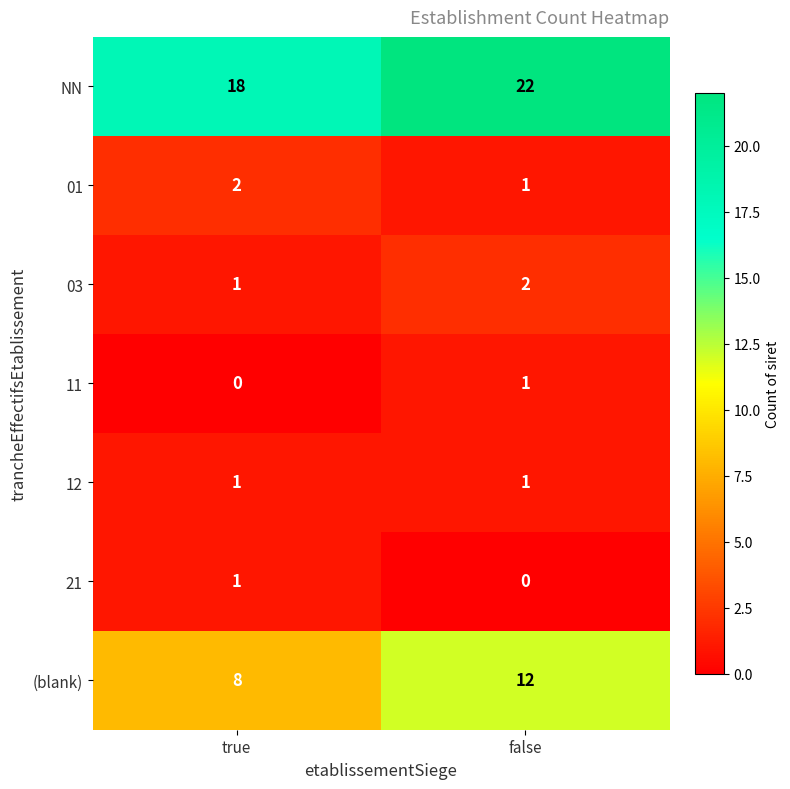

What is the greatest value displayed?

22